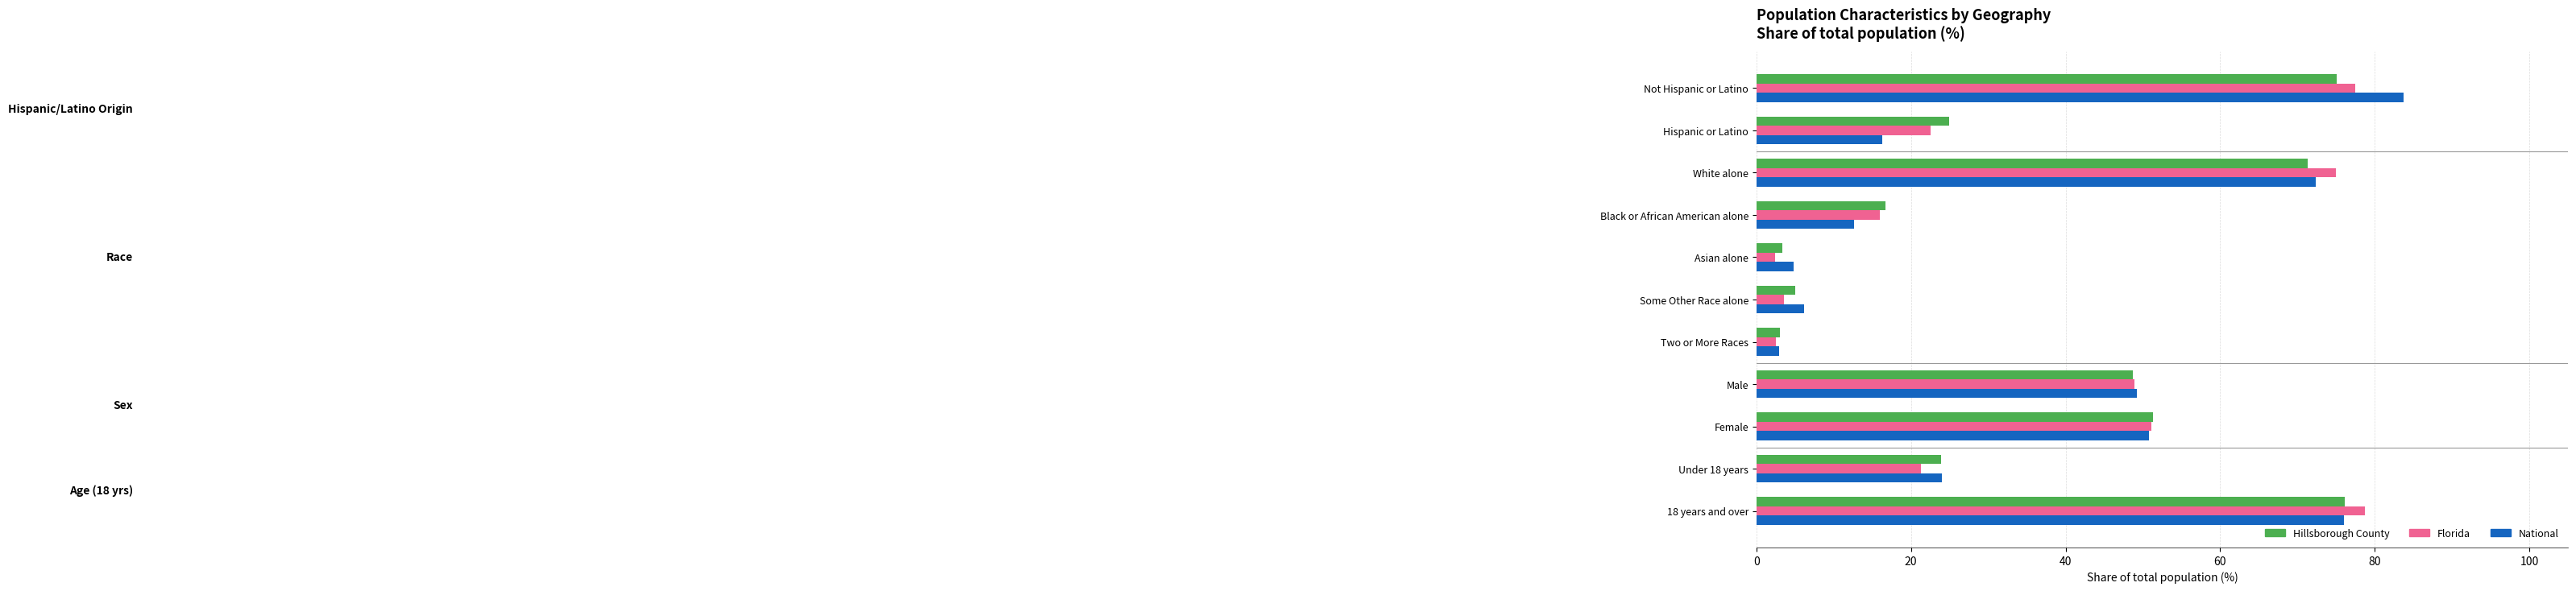

Where is Florida nearest to the value 40?

Male